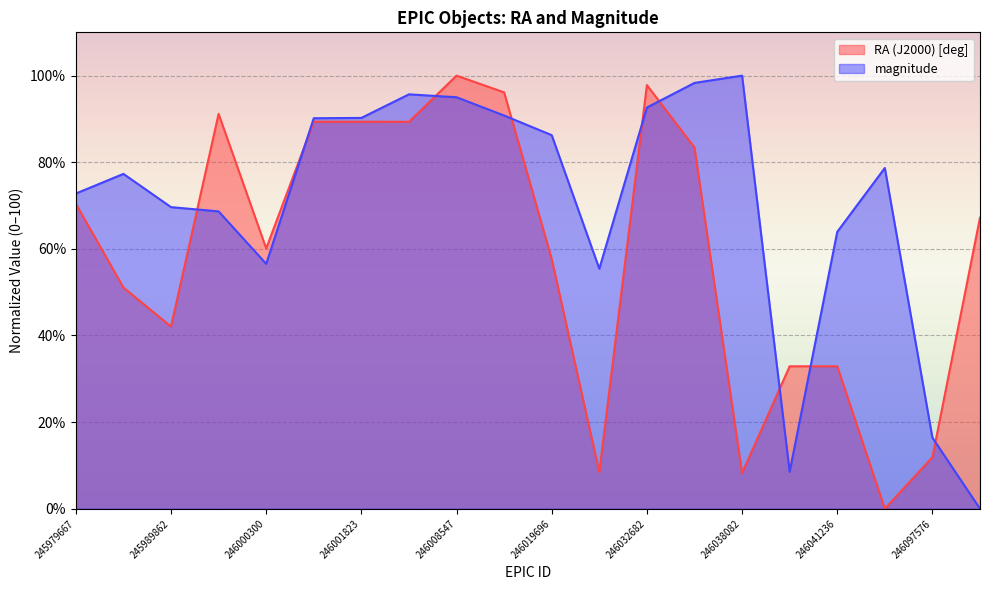

Between 246004794 and 246008547, which series saw the biggest shift?

RA (J2000) [deg]